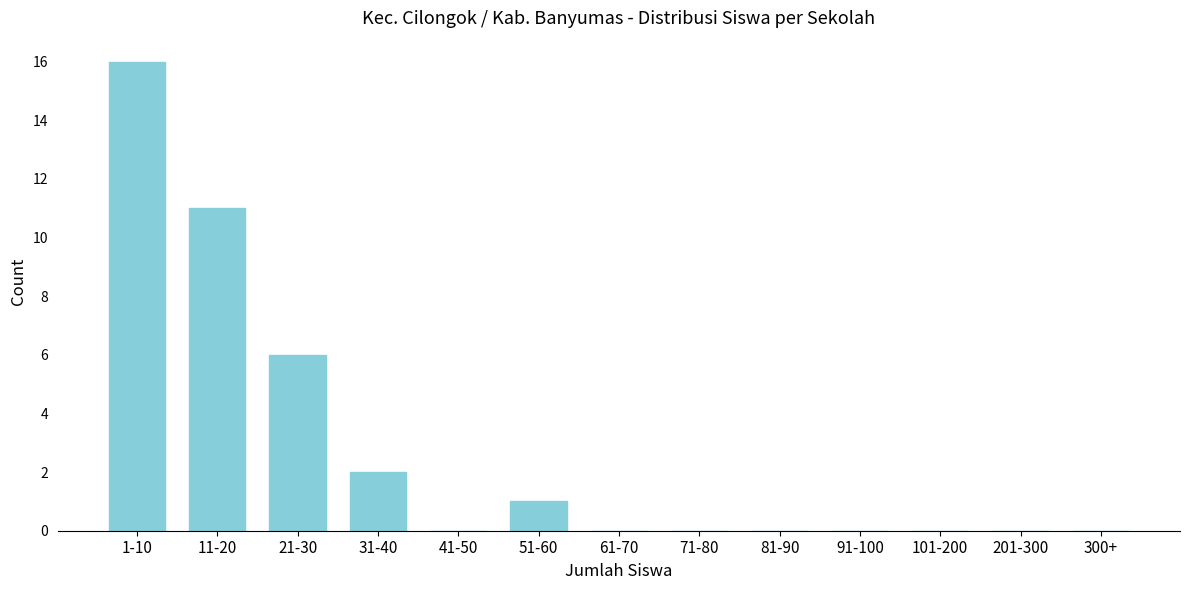

Reading left to right, what are all the values shown in this chart?

1-10=16	11-20=11	21-30=6	31-40=2	41-50=0	51-60=1	61-70=0	71-80=0	81-90=0	91-100=0	101-200=0	201-300=0	300+=0